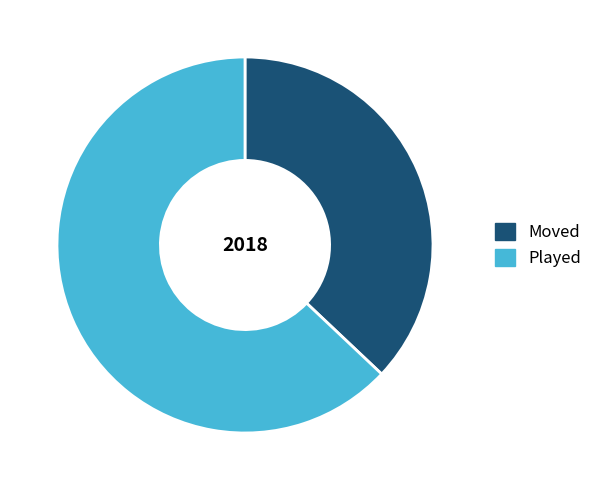

What is the ratio of the value at Moved to the value at Played?

0.6